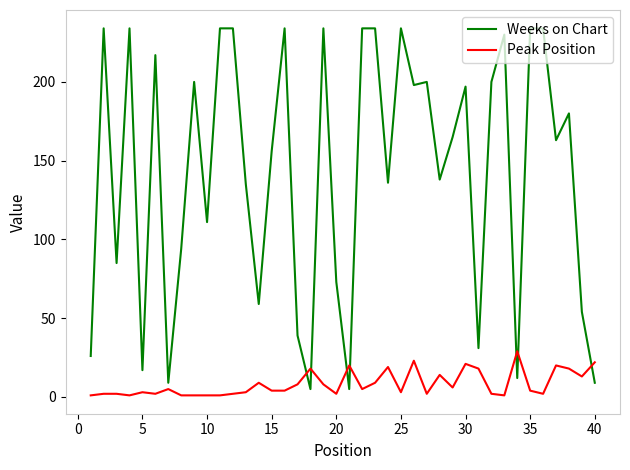

Which series has the widest spread of values?

Weeks on Chart